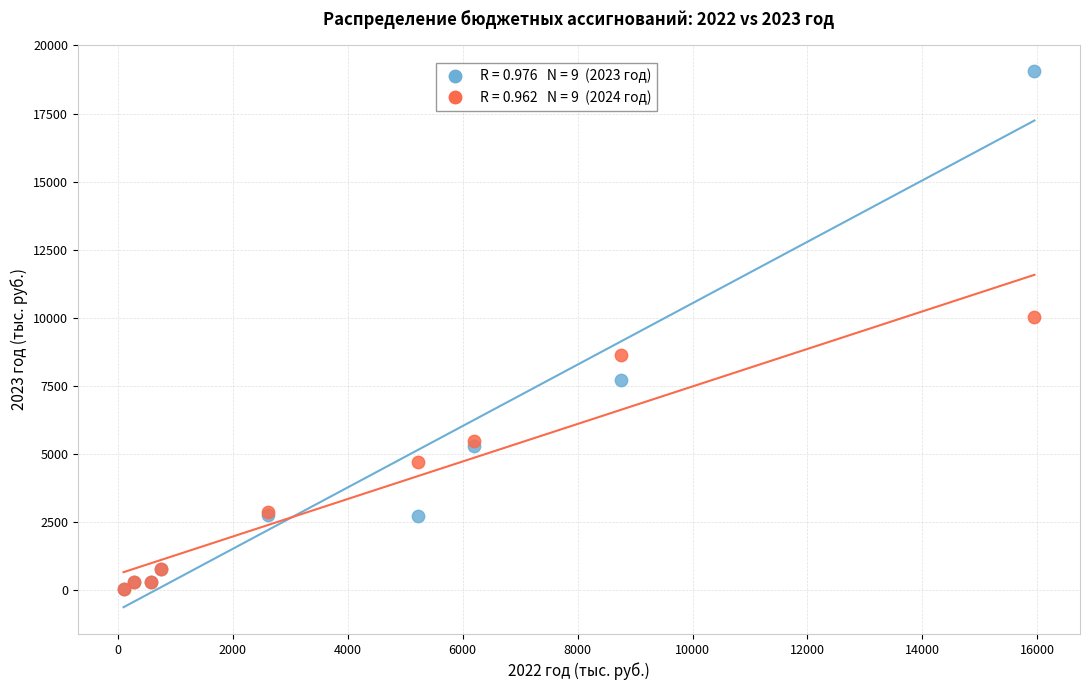

Across all series, what Y value is closest to 9549?

10032.7